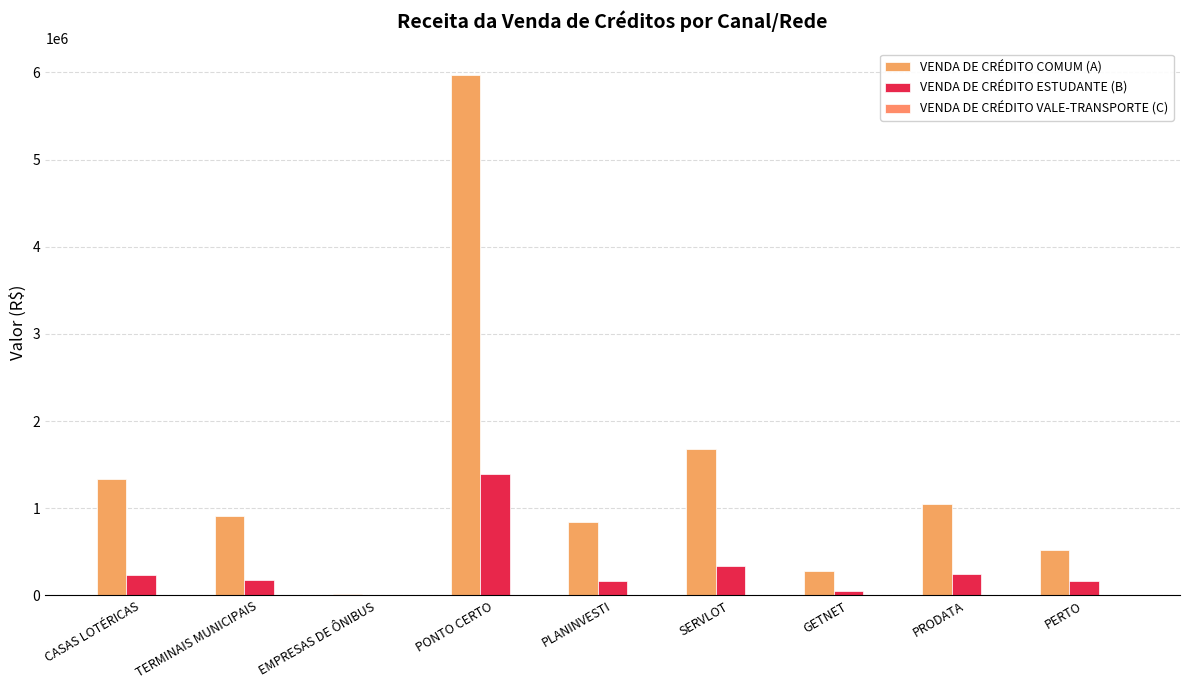

How many groups of bars are there?

9